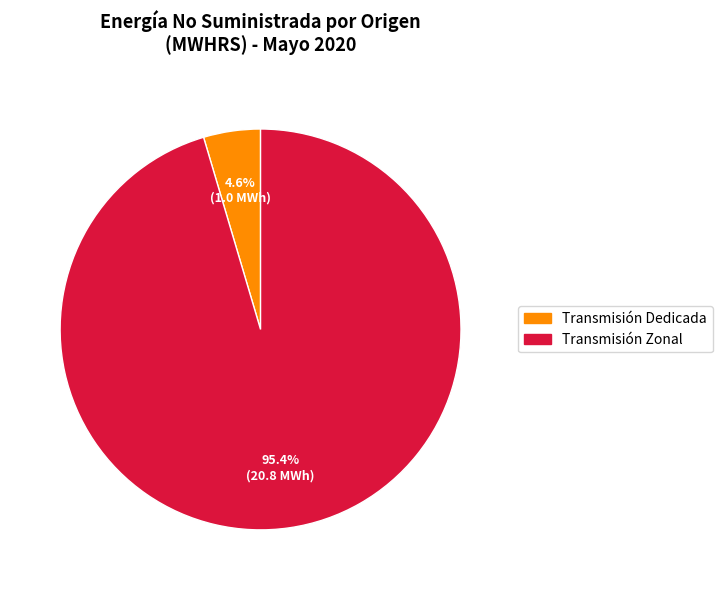

To the nearest percent, what is the combined percentage of Transmisión Zonal and Transmisión Dedicada?

100%